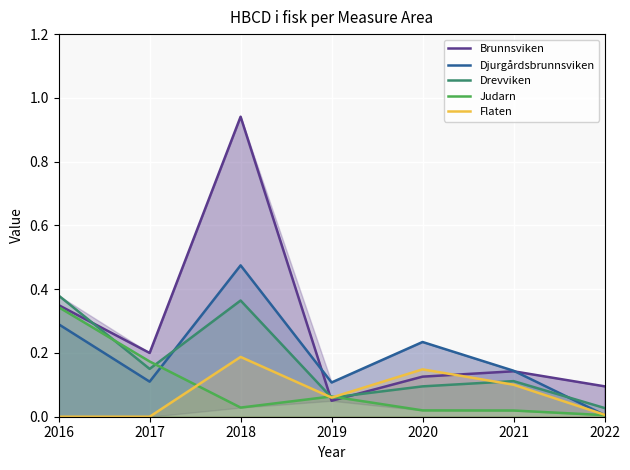

Which series has the widest spread of values?

Brunnsviken